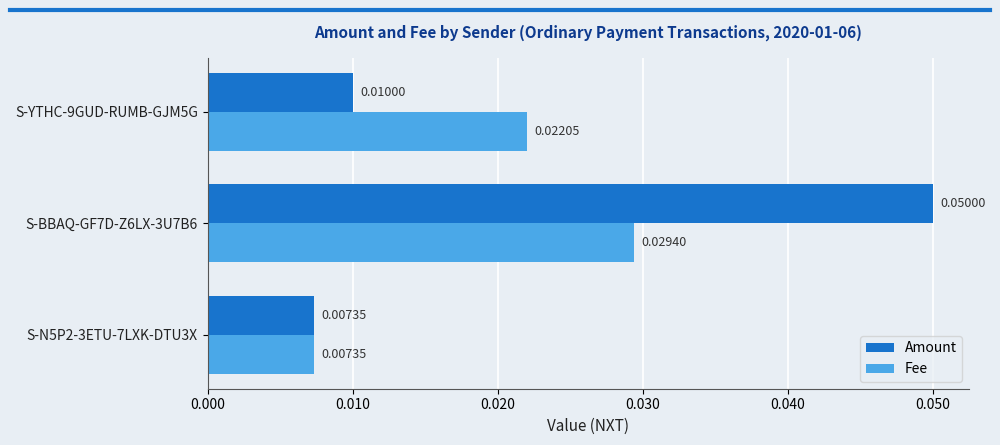

At which category is the sum across all series the highest?

S-BBAQ-GF7D-Z6LX-3U7B6